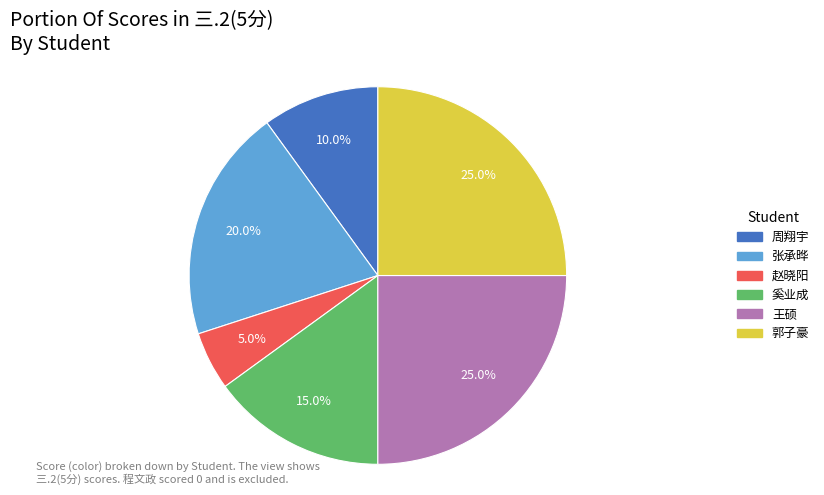

Is there any slice that represents more than half of the pie?

No